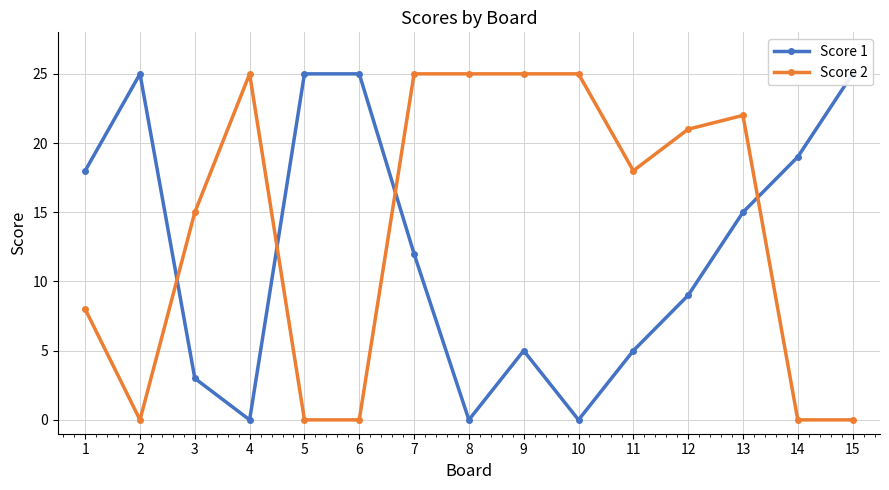

How many interior local peaks does the Score 1 series have?

2